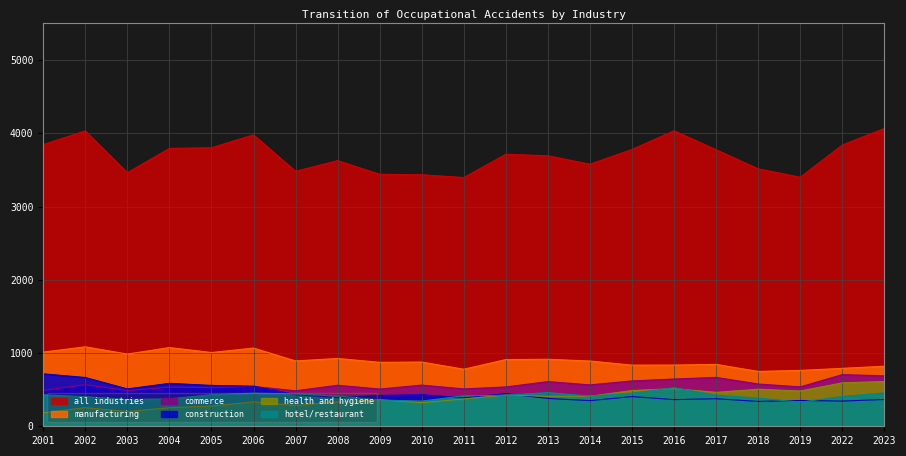

What are all the series names shown in the legend?

all industries, manufacturing, commerce, construction, health and hygiene, hotel/restaurant